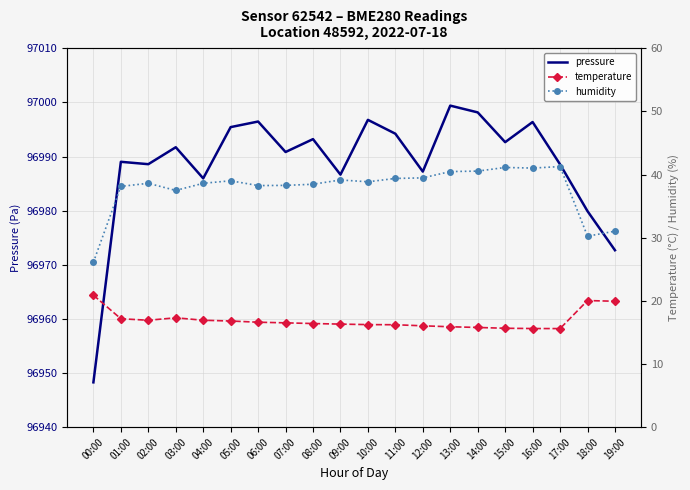

At which category does humidity reach its first local valley?

03:00